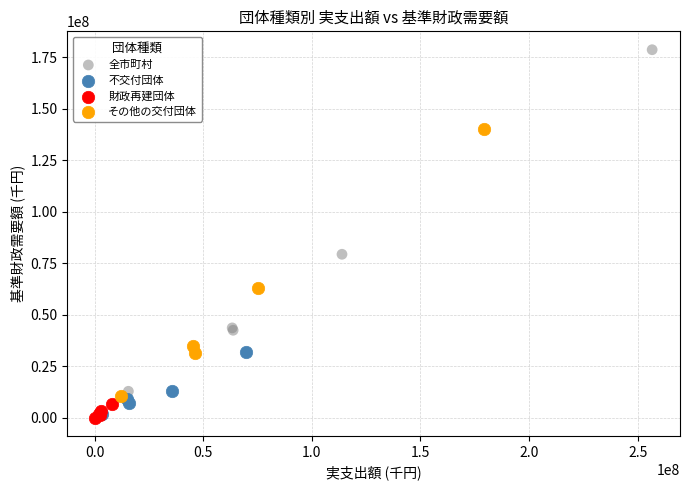

Which series reaches the maximum Y coordinate?

全市町村